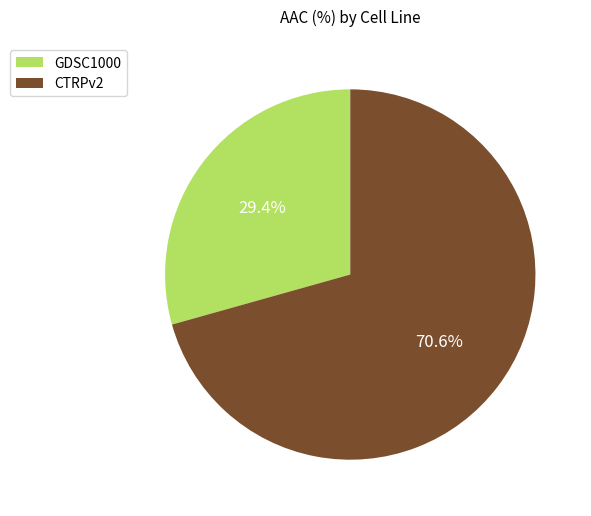

To the nearest percent, what is the average slice percentage?

50%